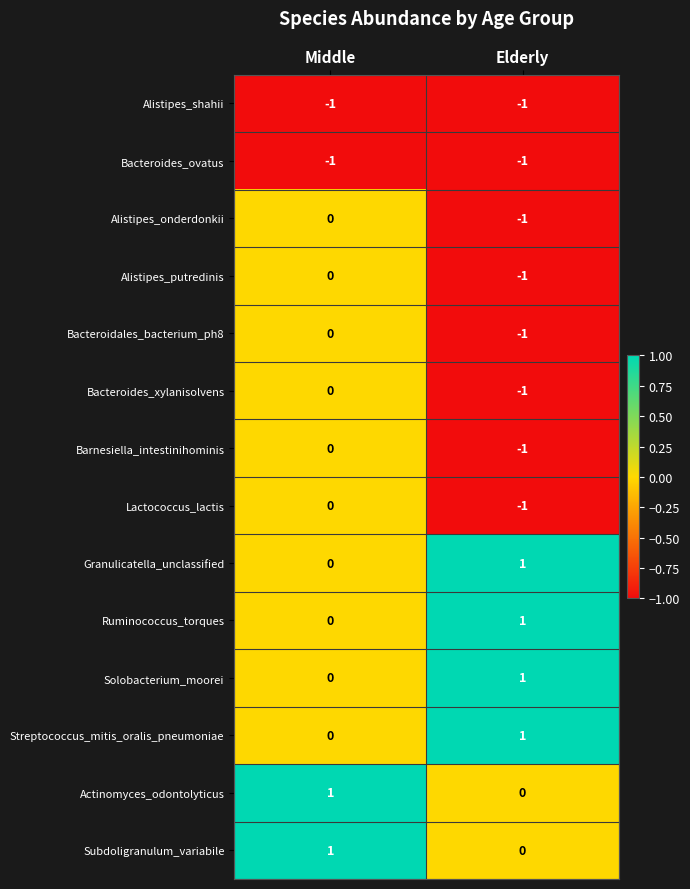

At which label does Bacteroides_xylanisolvens reach its peak?

Middle